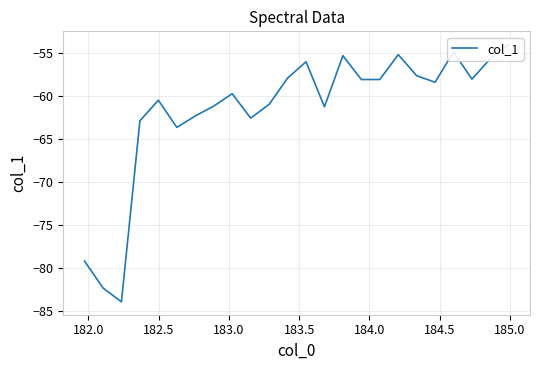

The chart shows a value of -111.3 at 184.0. True or false?

False